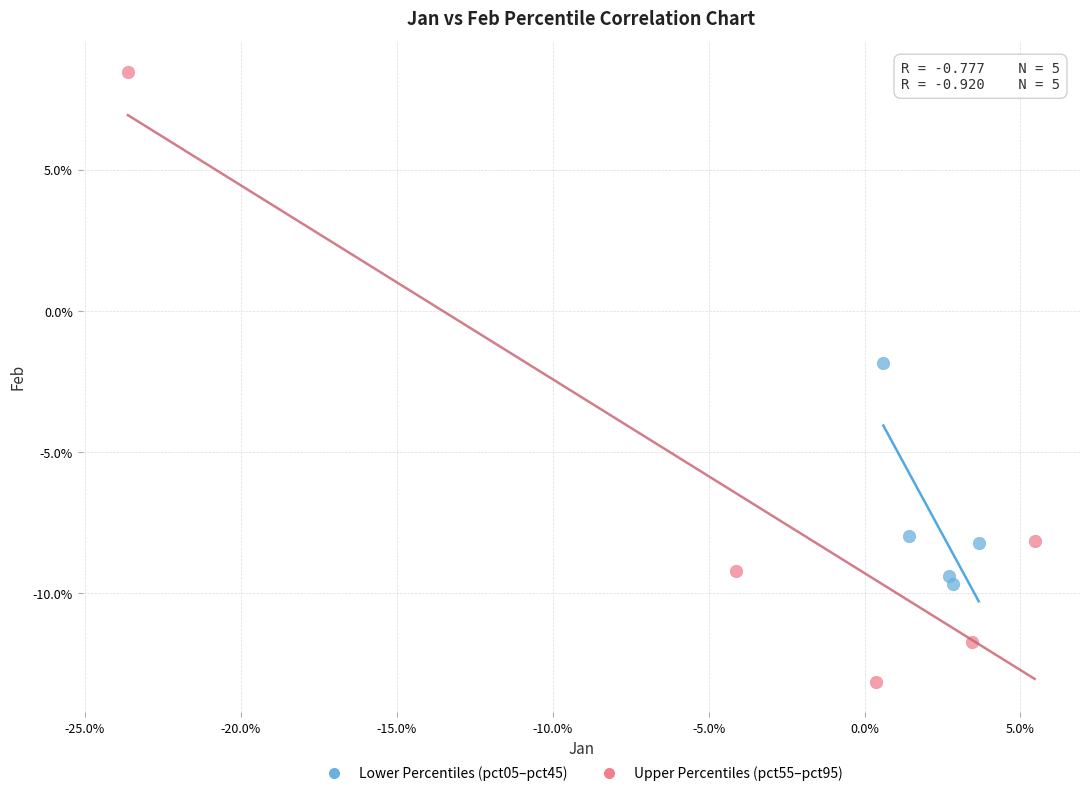

Which series reaches the maximum Y coordinate?

Upper Percentiles (pct55–pct95)